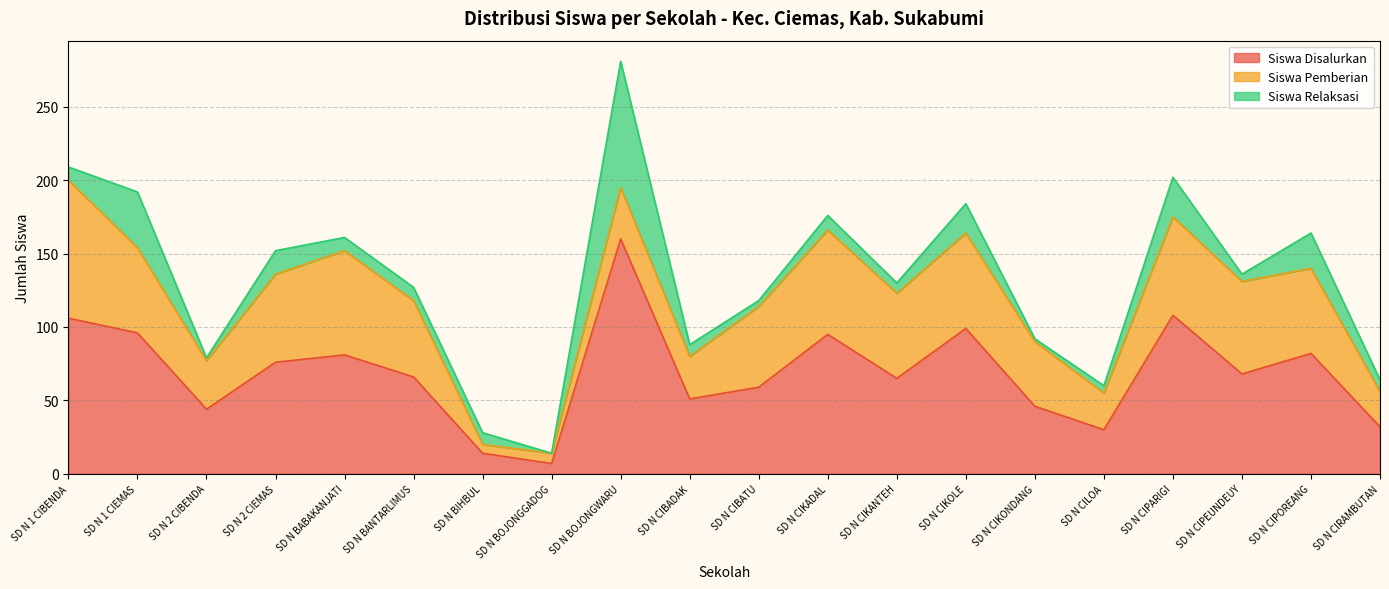

What is the value of the Siswa Pemberian point at the 15th from the left?

44